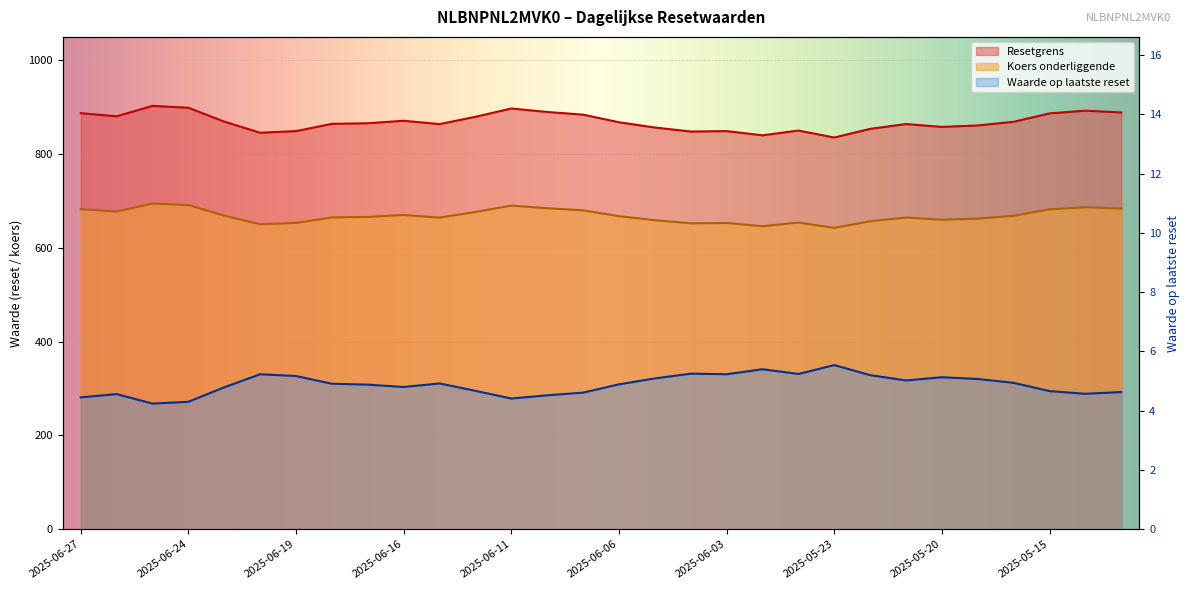

Which category has the lowest value in the Resetgrens series?

2025-05-23